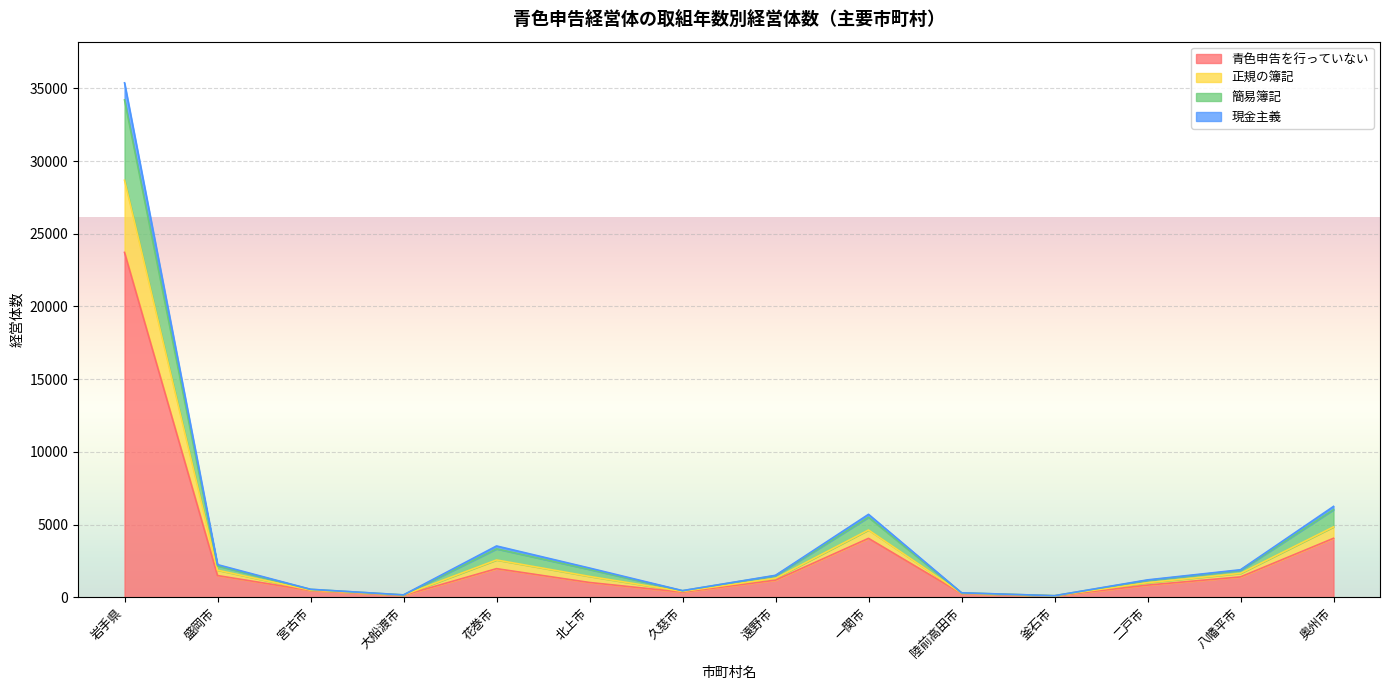

True or false: 簡易簿記 and 正規の簿記 cross at least once.

False